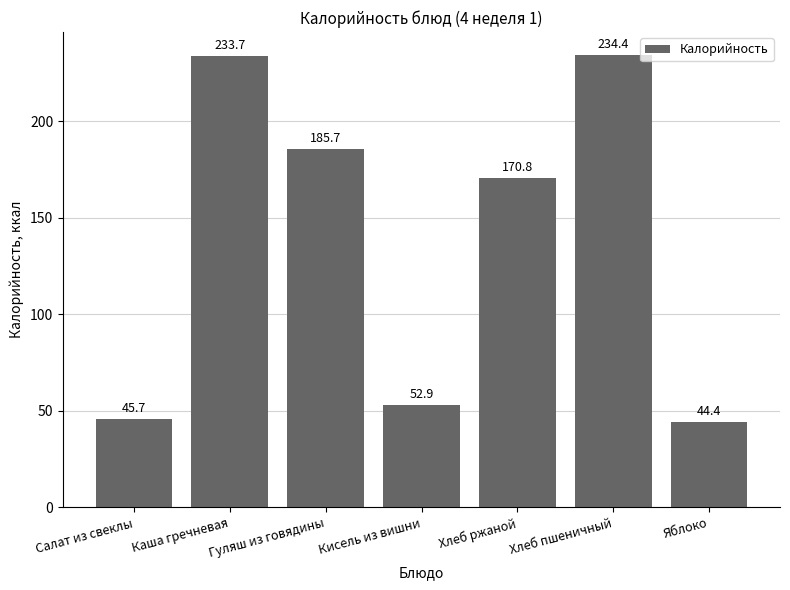

List the labels in order of value, largest first.

Хлеб пшеничный, Каша гречневая, Гуляш из говядины, Хлеб ржаной, Кисель из вишни, Салат из свеклы, Яблоко